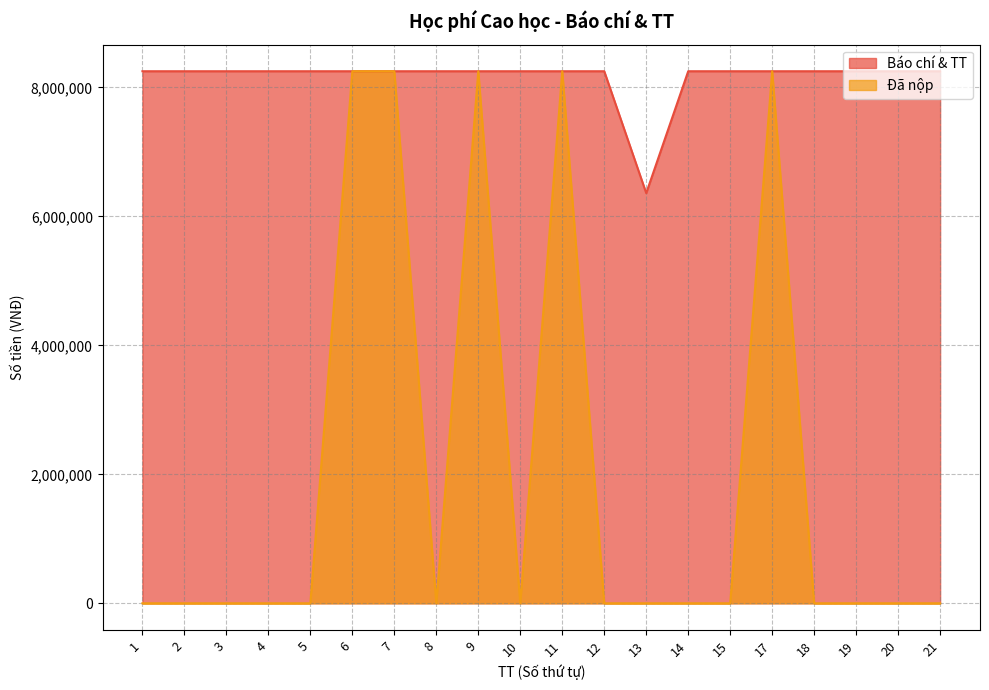

How many interior local valleys does the Đã nộp series have?

2